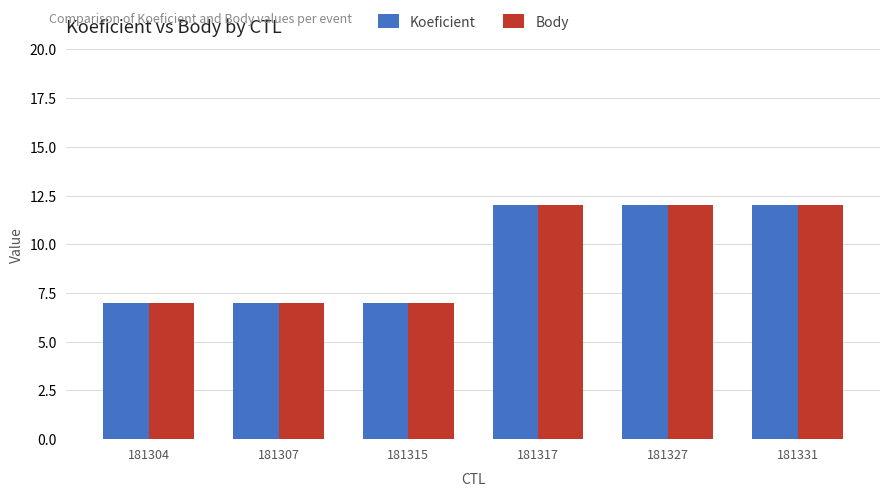

The value of Koeficient at 181327 is 12. True or false?

True